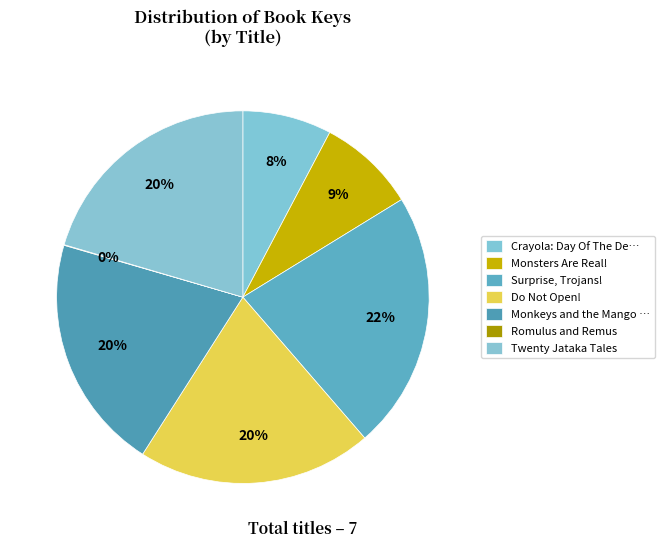

Combined, what portion of the pie is Surprise, Trojans! and Twenty Jataka Tales?

42.9%